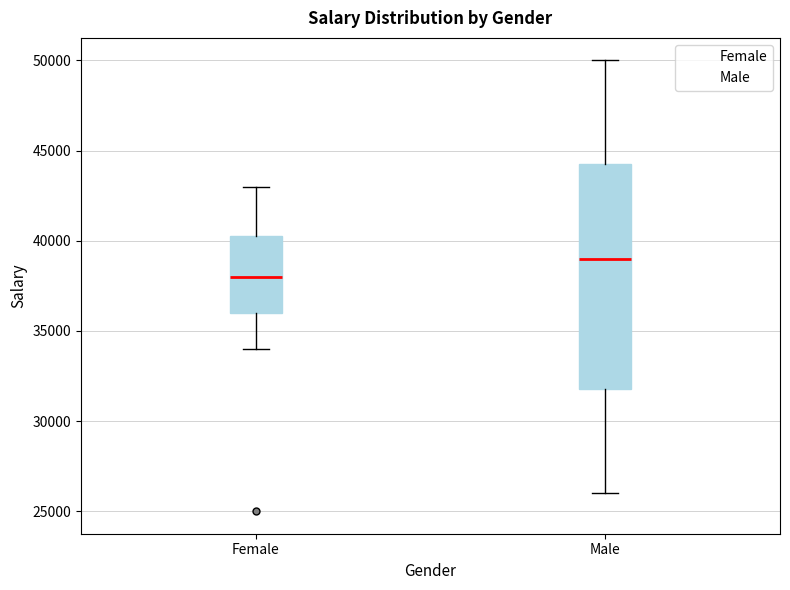

Where is the upper edge of the box for Male on the y-axis? The values are not printed on the chart, so give them approximately, as read against the axis.

44500